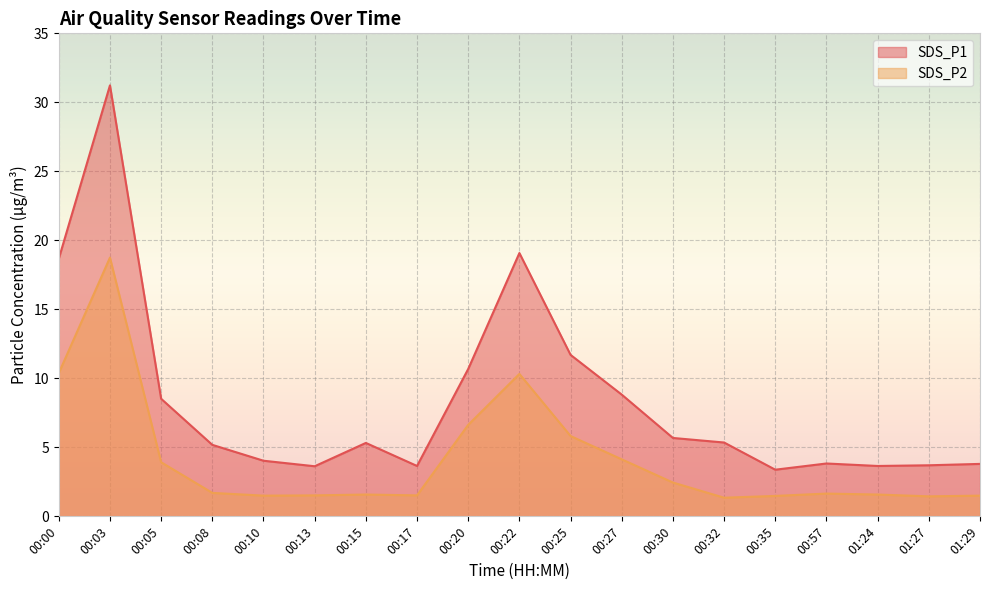

How many lines are shown in the chart?

2